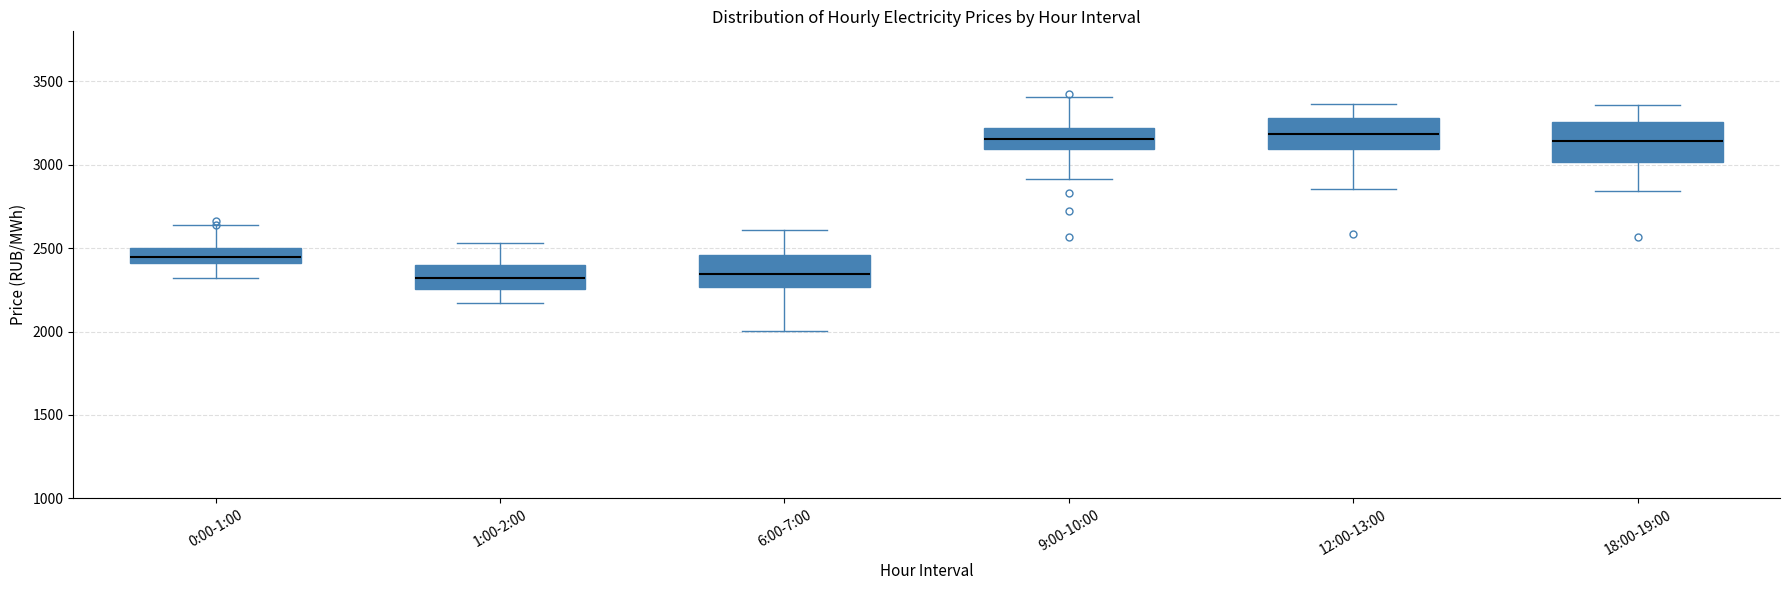

Reading left to right, read every box against the y-axis: the position of its median line, the range the box covers, and the ends of its whiskers. The values are not printed on the chart, so give them approximately, as read against the axis.

0:00-1:00: median 2450, box 2400 to 2500, whiskers 2300 to 2650
1:00-2:00: median 2300, box 2250 to 2400, whiskers 2150 to 2550
6:00-7:00: median 2350, box 2250 to 2450, whiskers 2000 to 2600
9:00-10:00: median 3150, box 3100 to 3200, whiskers 2900 to 3400
12:00-13:00: median 3200, box 3100 to 3300, whiskers 2850 to 3350
18:00-19:00: median 3150, box 3000 to 3250, whiskers 2850 to 3350